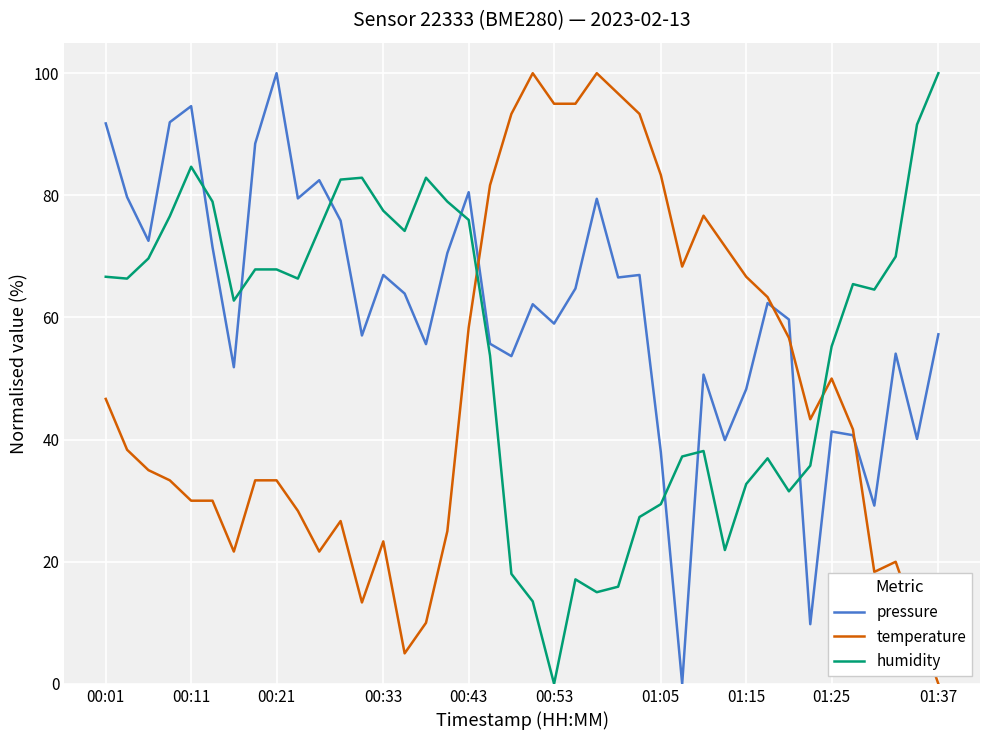

How many lines are shown in the chart?

3